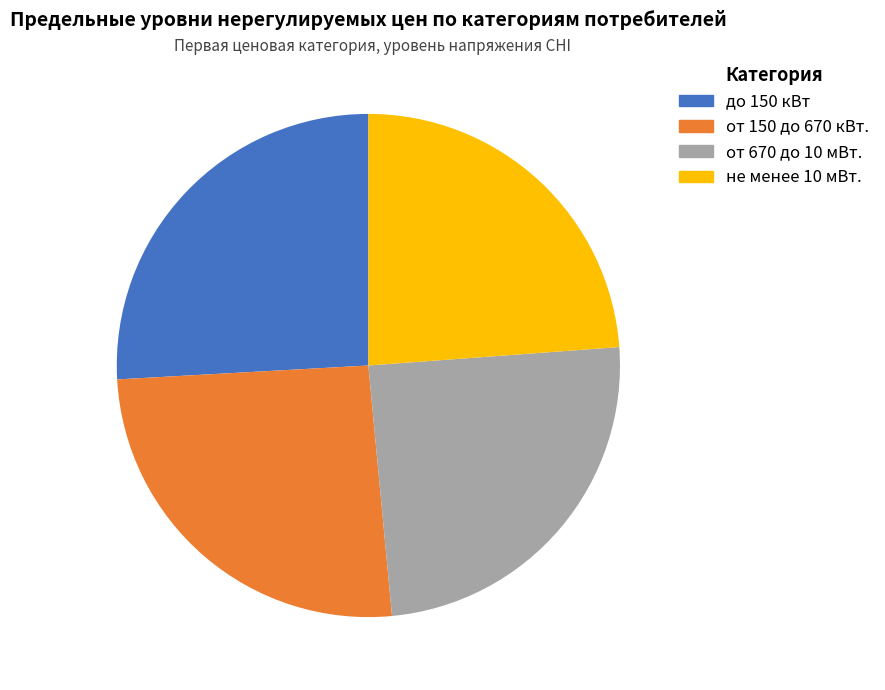

How much of the chart is everything except не менее 10 мВт.?

76.2%